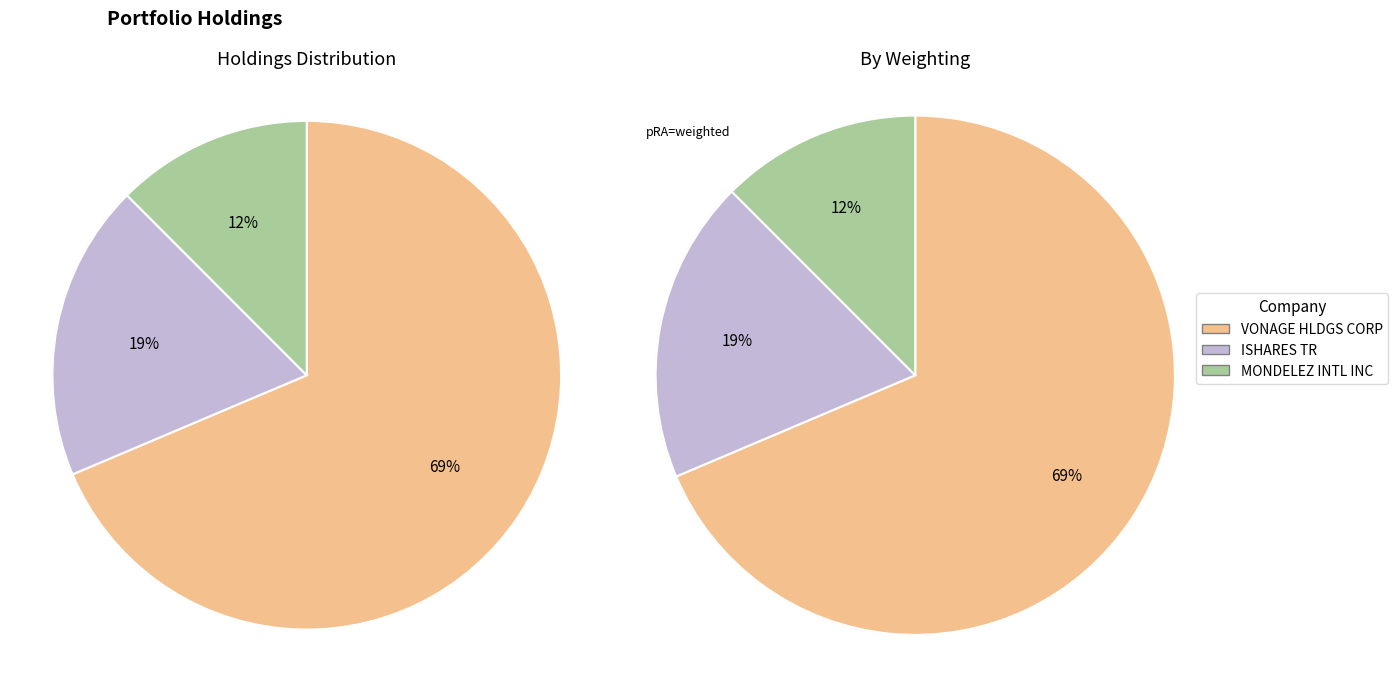

What is the largest slice in the pie chart?

VONAGE HLDGS CORP